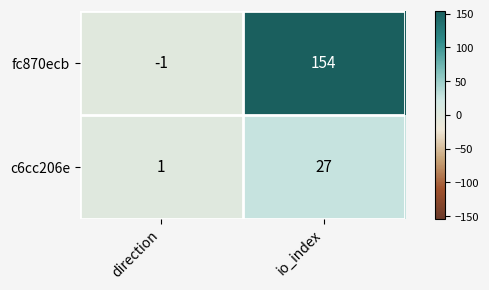

Which series changed the most between direction and io_index?

fc870ecb